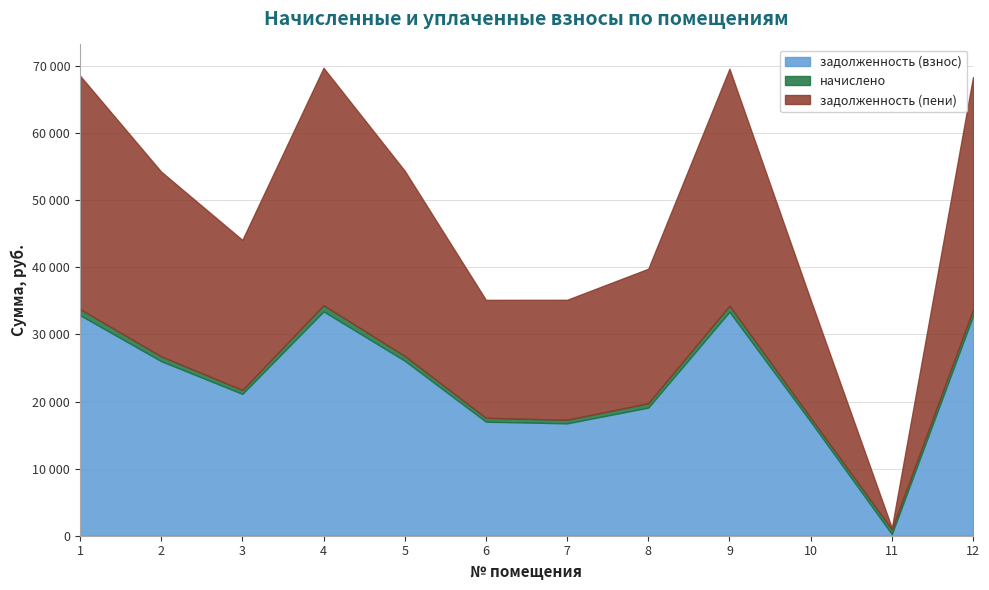

Rank the series at 2 from lowest to highest value.

начислено, задолженность (взнос), задолженность (пени)